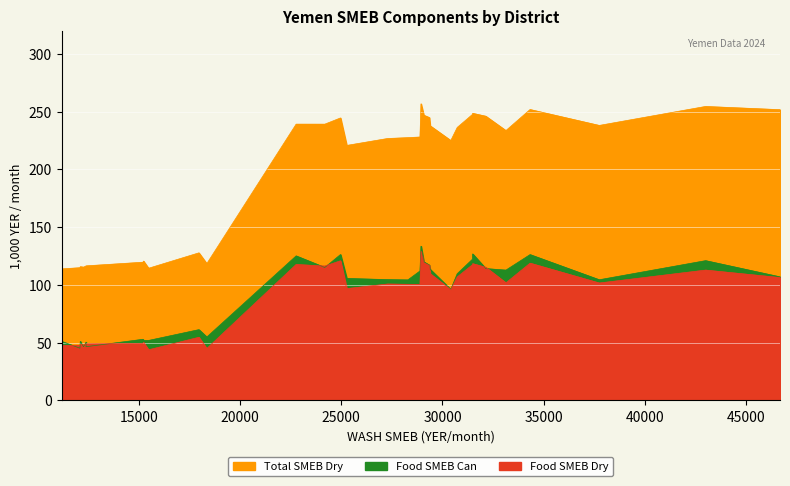

True or false: Food_SMEB_can has a value of 10588 at As Sukhnah.

False